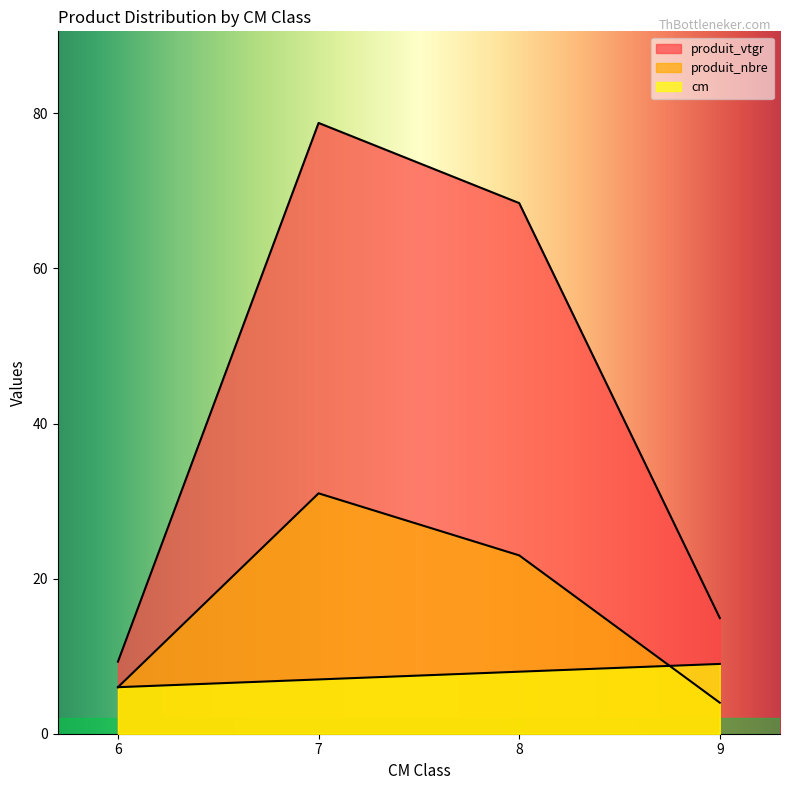

At which category is the sum across all series the highest?

7